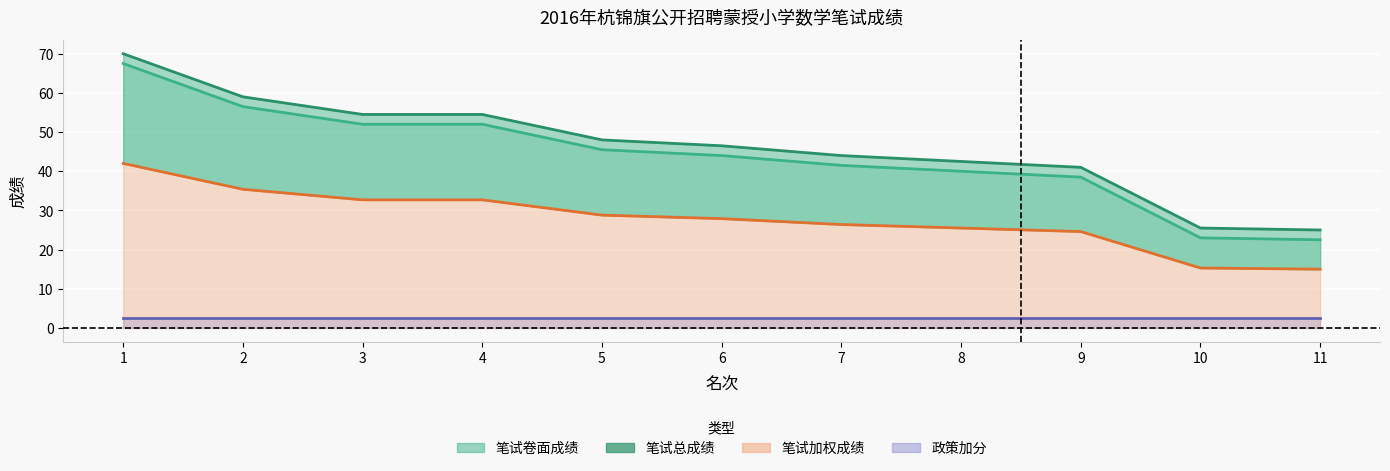

What is the value of the 笔试卷面成绩 point at the 2nd from the left?

56.5